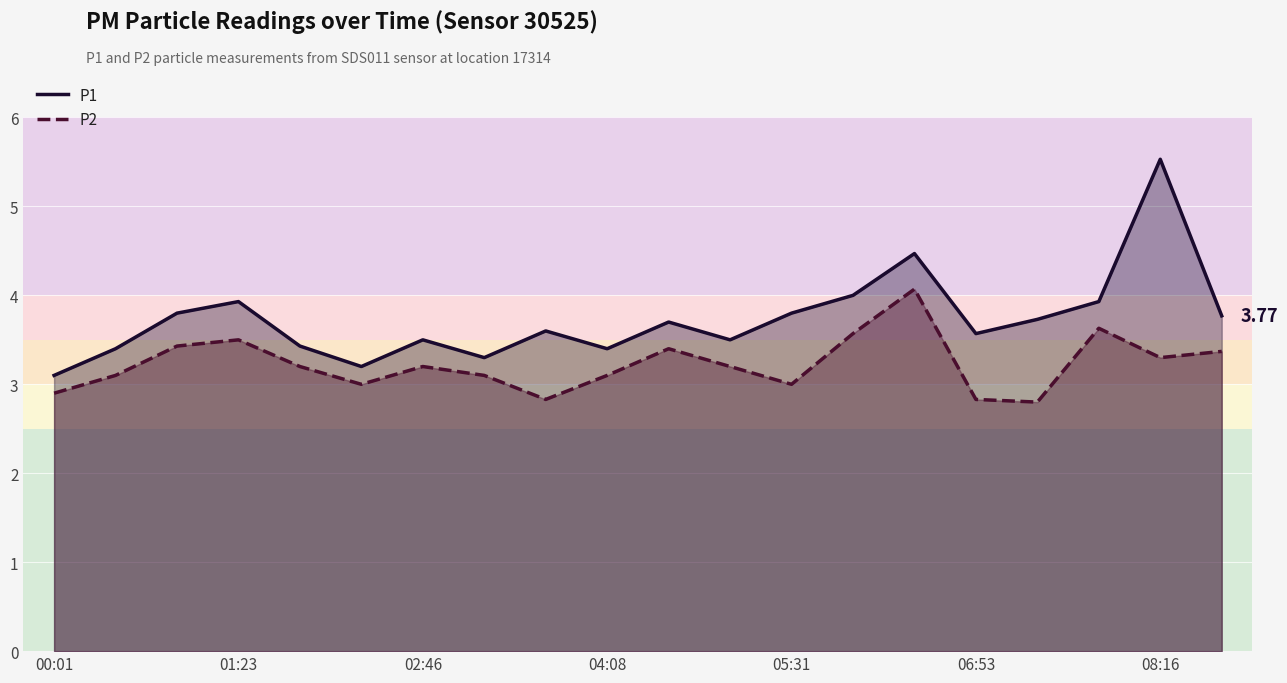

What is the maximum value for P1?

5.5